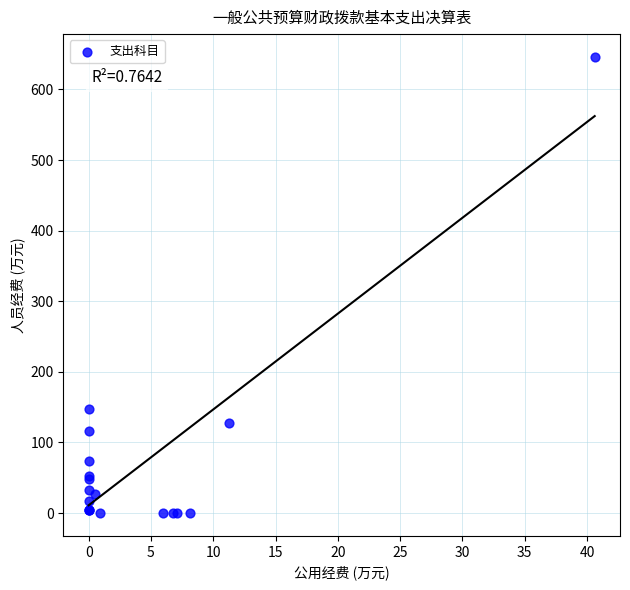

What Y value in the scatter plot is closest to 322?

147.6